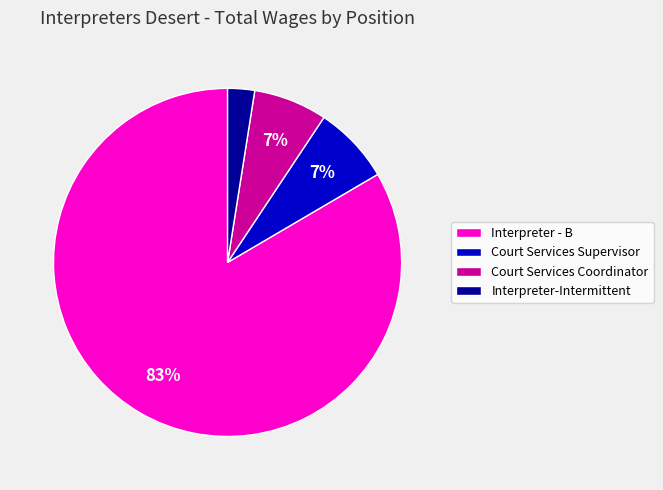

True or false: Interpreter - B accounts for 83% of the total.

True